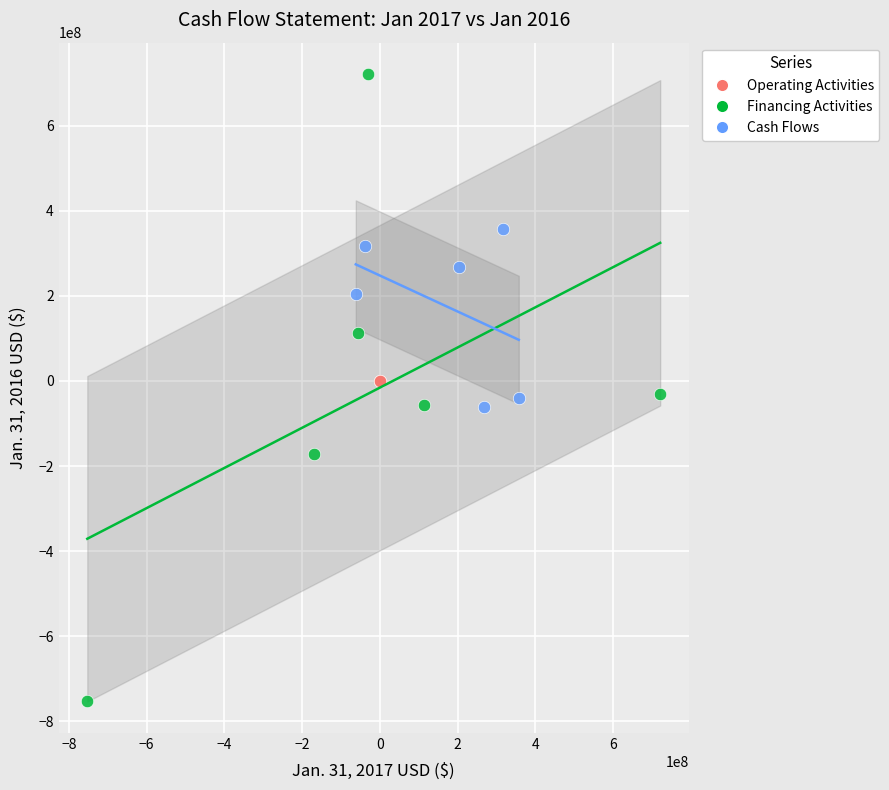

Which series reaches the minimum Y coordinate?

Financing Activities